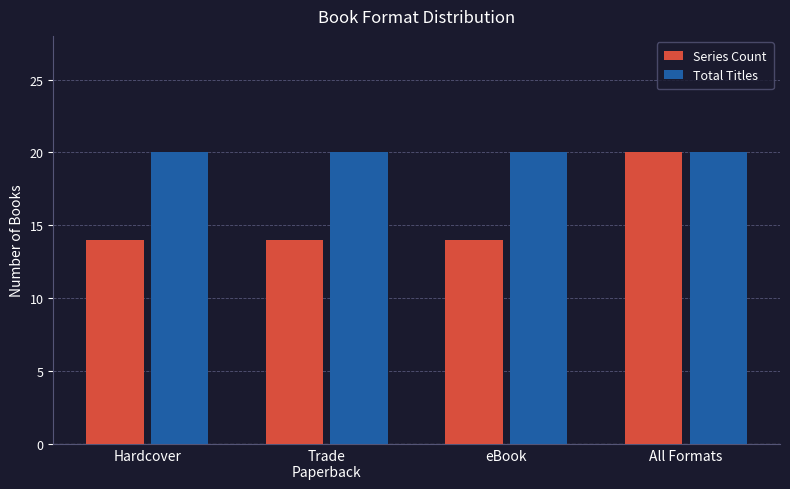

Which series has the largest total across all categories?

Total Titles